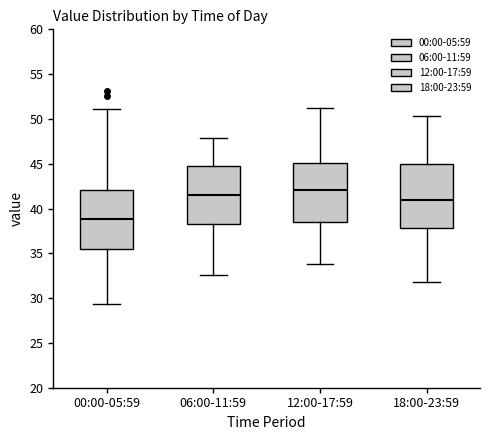

Reading left to right, read every box against the y-axis: the position of its median line, the range the box covers, and the ends of its whiskers. The values are not printed on the chart, so give them approximately, as read against the axis.

00:00-05:59: median 39.0, box 35.5 to 42.0, whiskers 29.5 to 51.0
06:00-11:59: median 41.5, box 38.5 to 44.5, whiskers 32.5 to 48.0
12:00-17:59: median 42.0, box 38.5 to 45.0, whiskers 34.0 to 51.0
18:00-23:59: median 41.0, box 38.0 to 45.0, whiskers 32.0 to 50.5